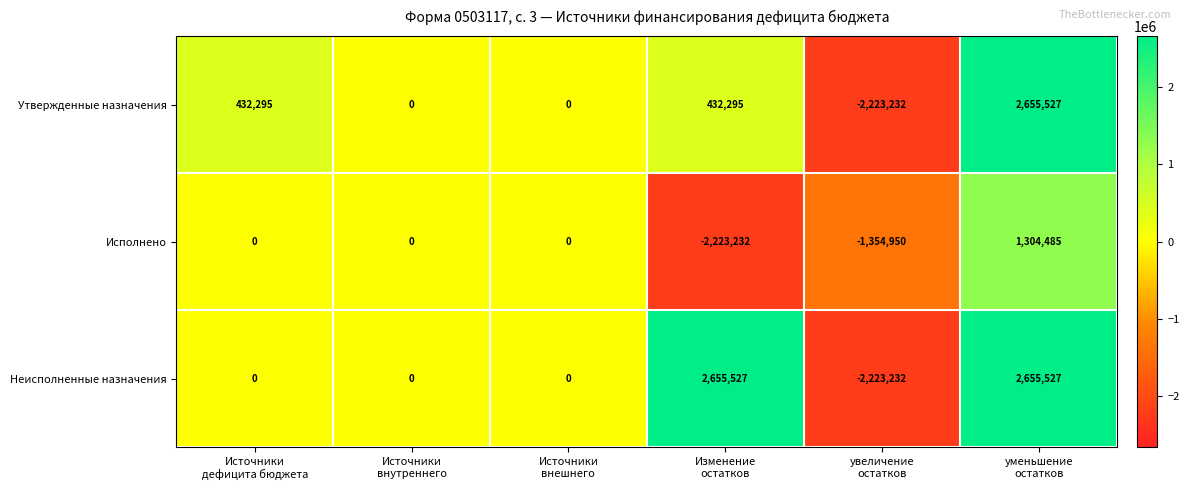

Count the Неисполненные назначения values in the range 0 to 2655527.

5